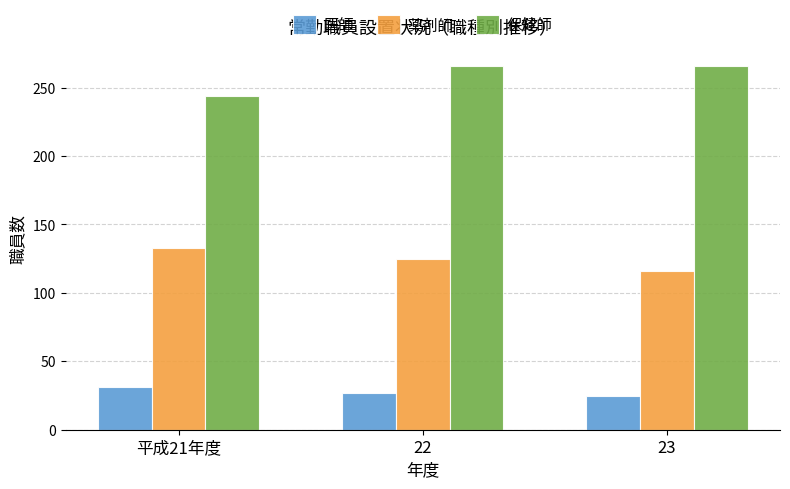

Which series has the widest spread of values?

保健師